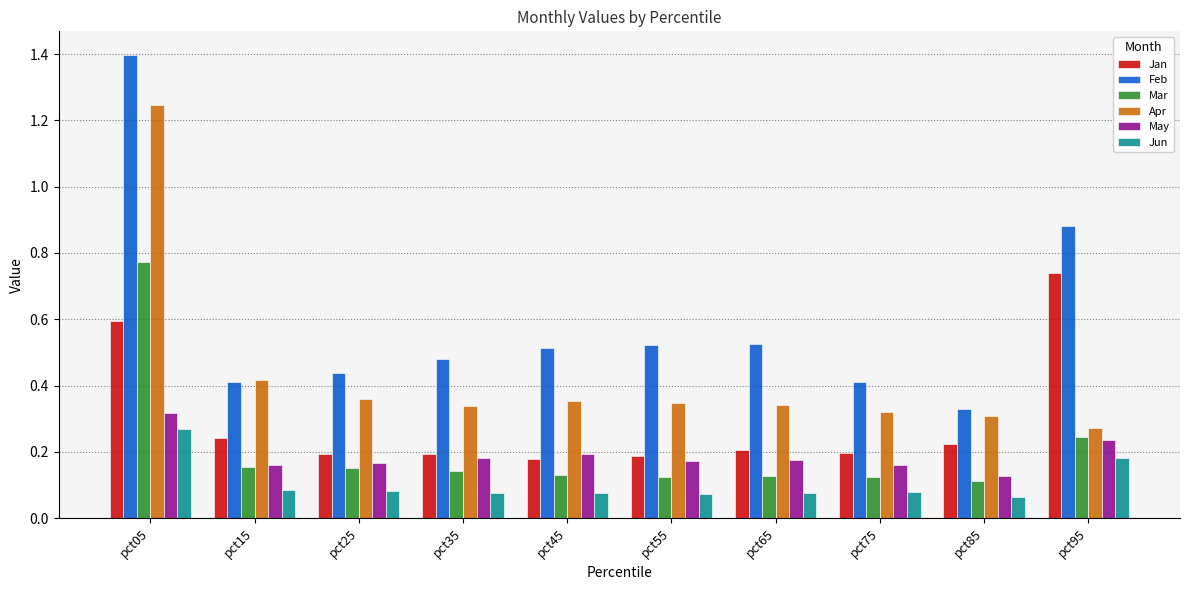

Is it true that May equals 0.2 at pct15?

True